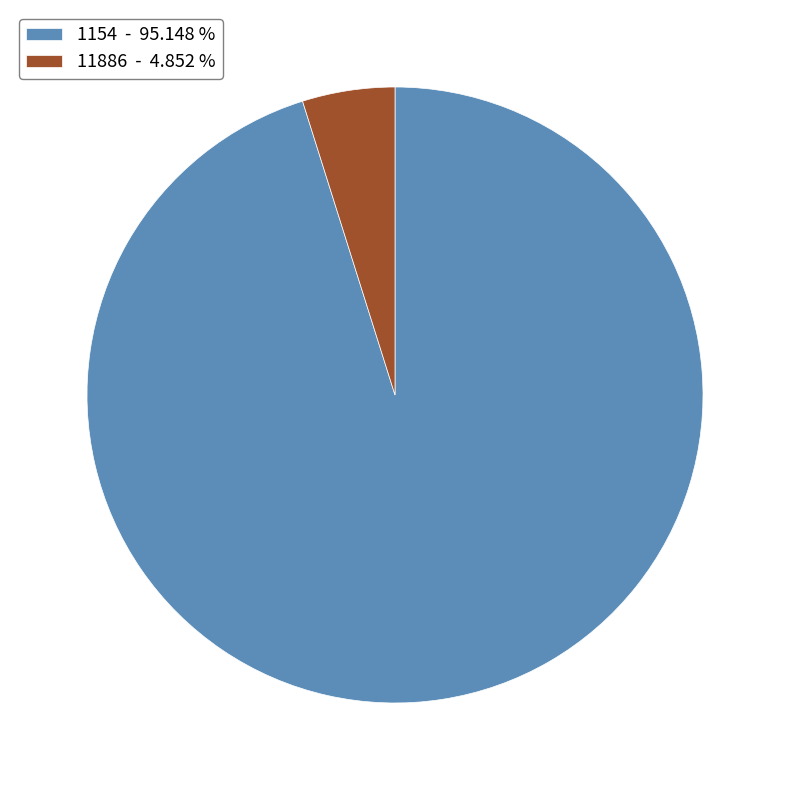

Between 1154 - 95.148 % and 11886 - 4.852 %, which is larger?

1154 - 95.148 %